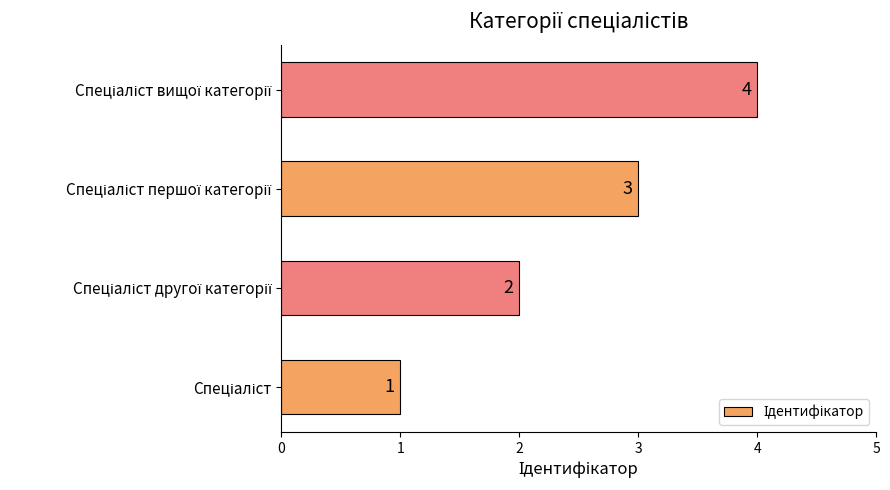

How many values are between 2 and 4?

3